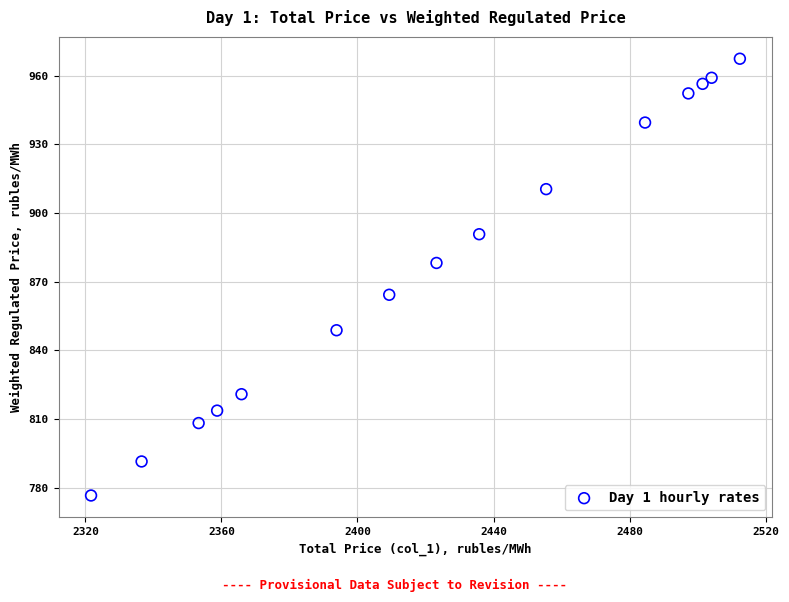

What is the range of Y values (max minus min)?

190.8